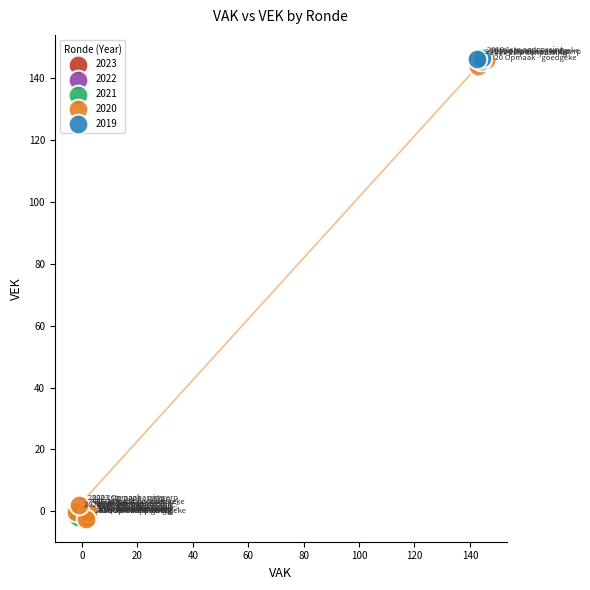

Which series has the widest spread of Y values?

2020